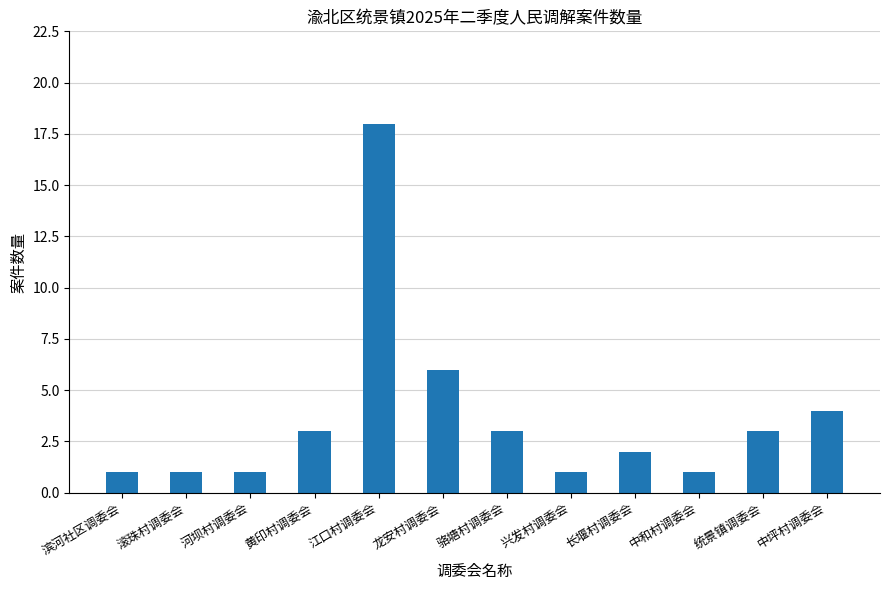

What position from the right is 中坪村调委会?

1